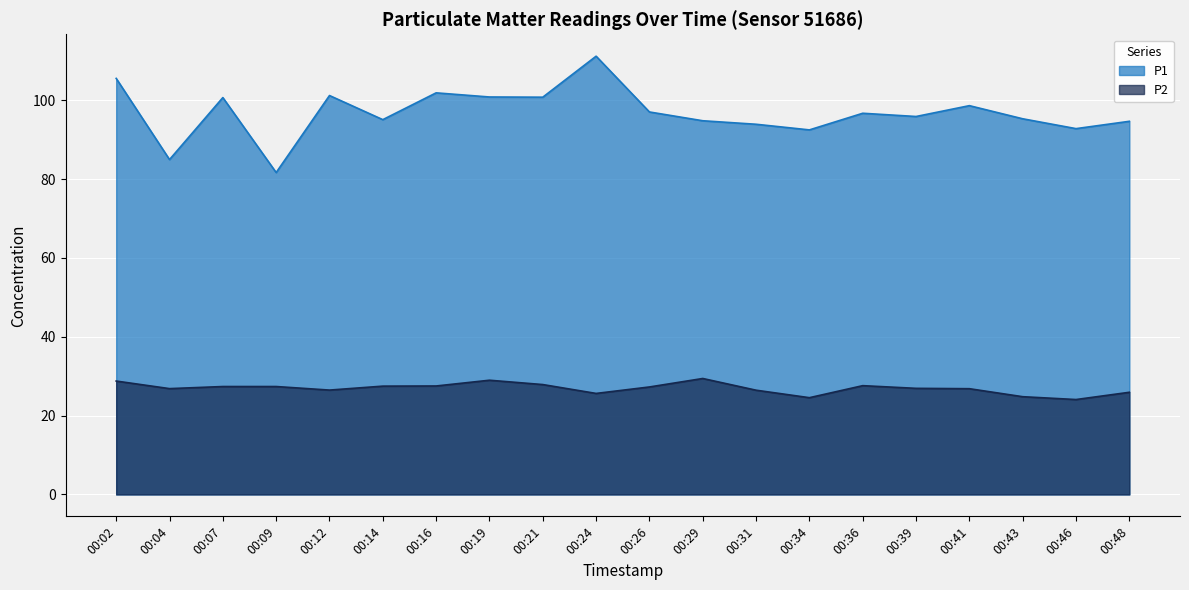

Read the P1 value at 00:24.

111.2